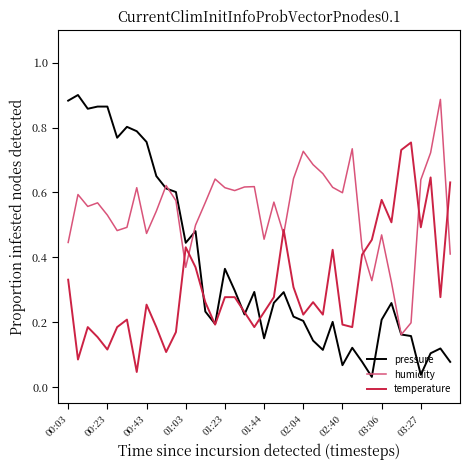

Which series has the largest total across all categories?

humidity